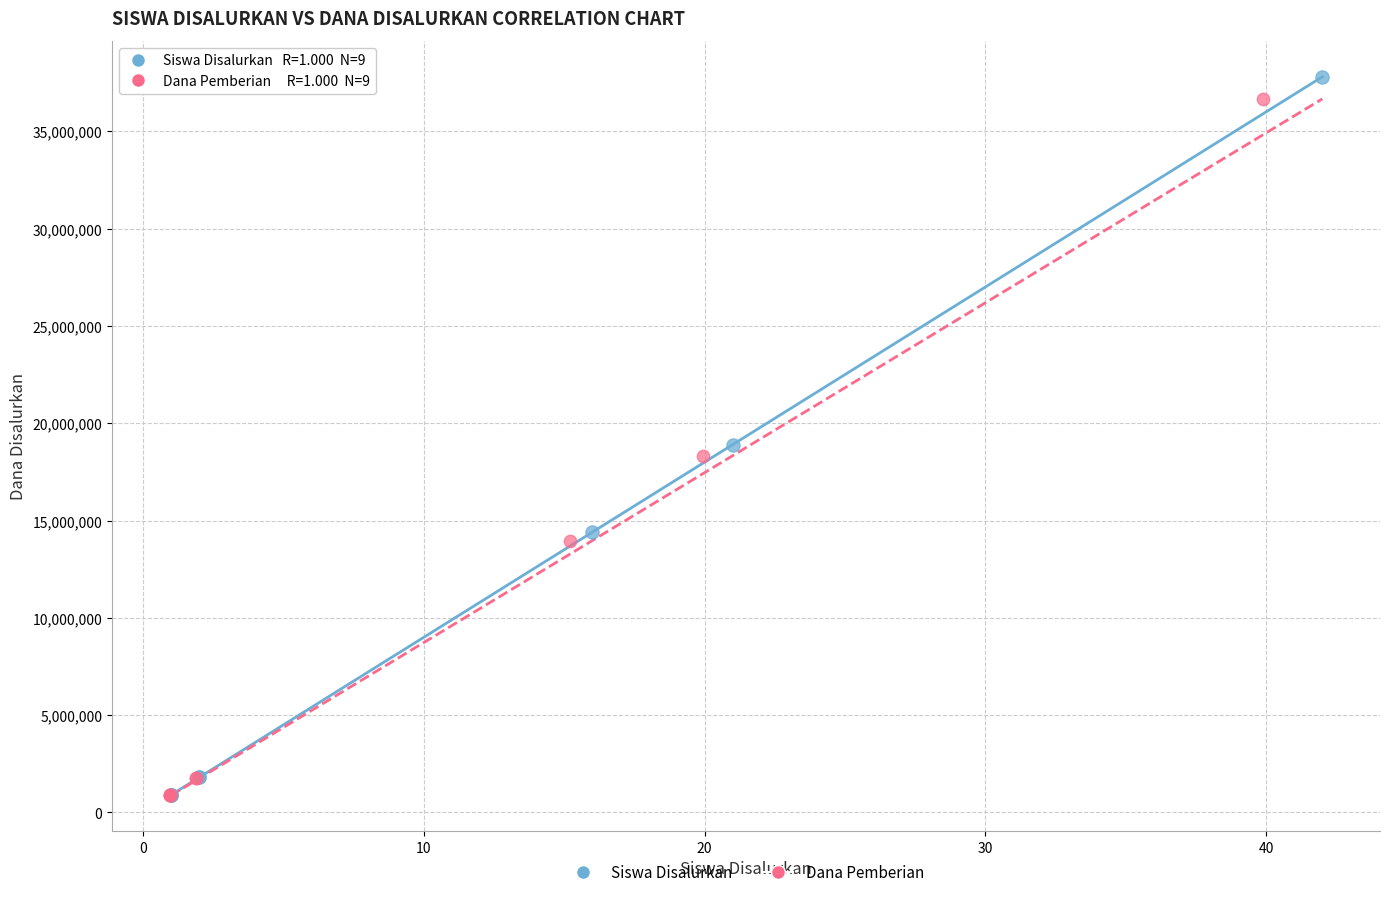

Which series has the widest spread of Y values?

Siswa Disalurkan